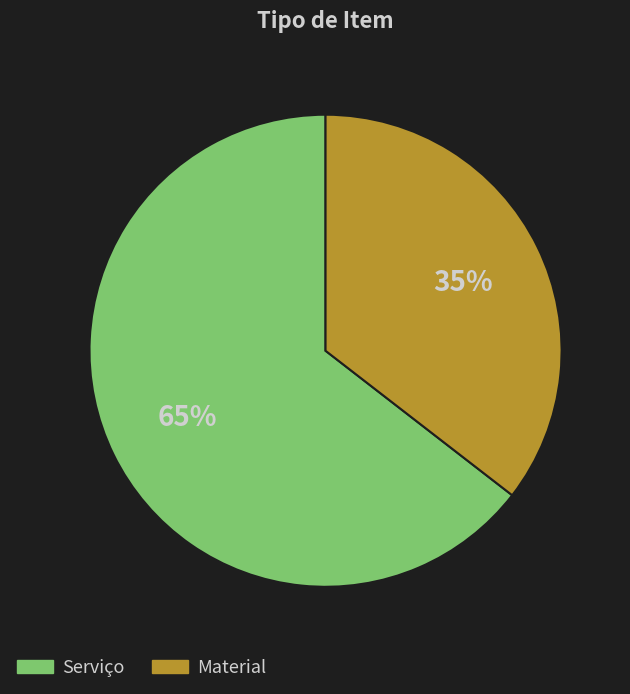

Combined, do Material and Serviço account for over 50%?

Yes